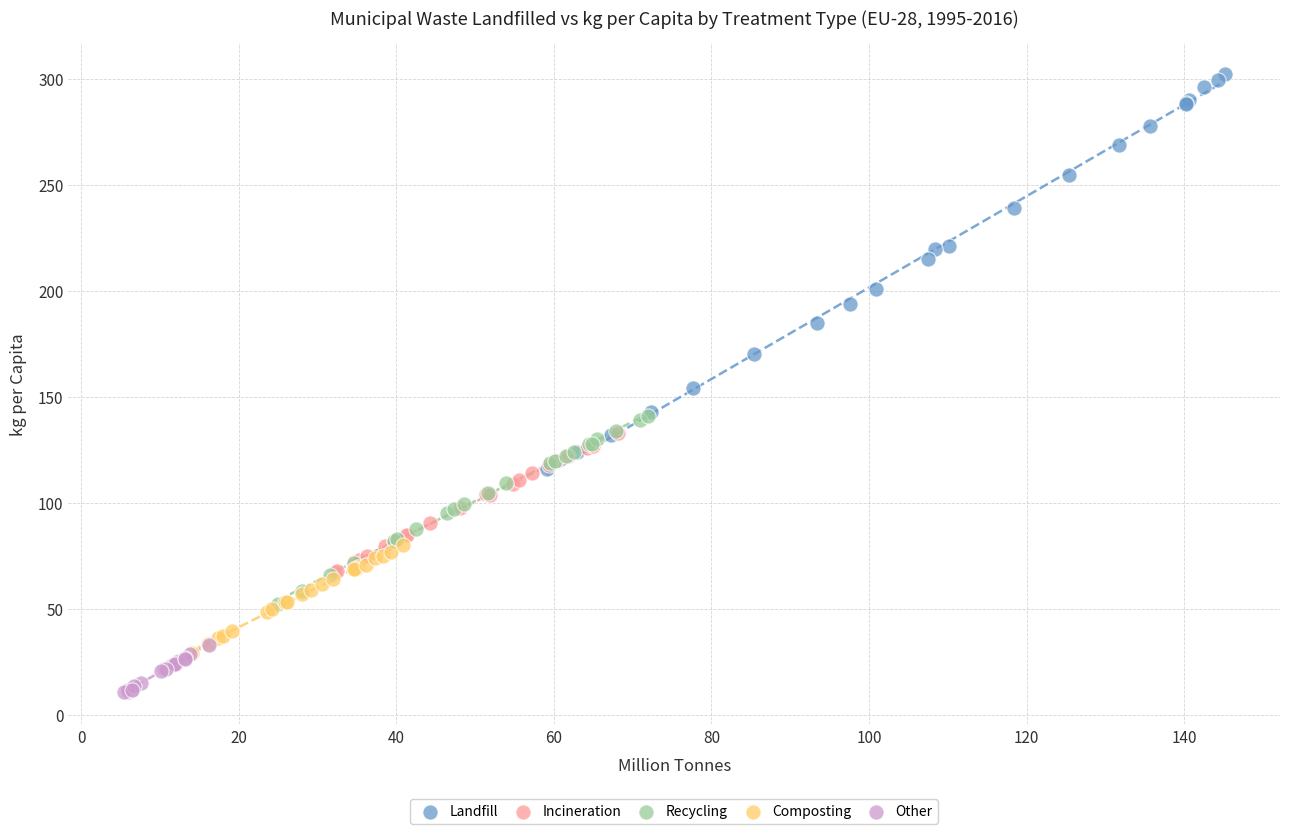

What are all the series names shown in the legend?

Landfill, Incineration, Recycling, Composting, Other